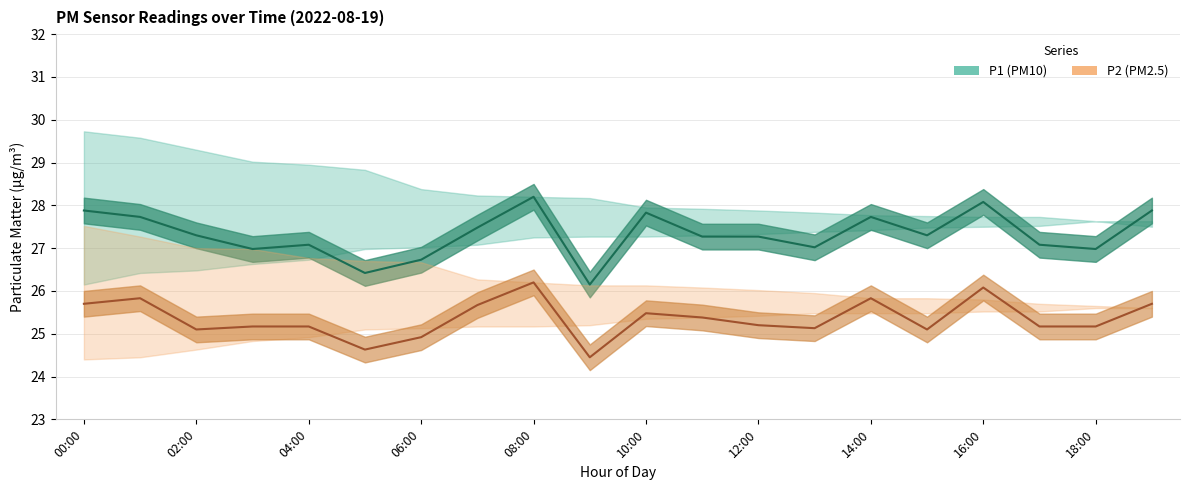

What value does the P2 (PM2.5) series have at 04:00?

25.2